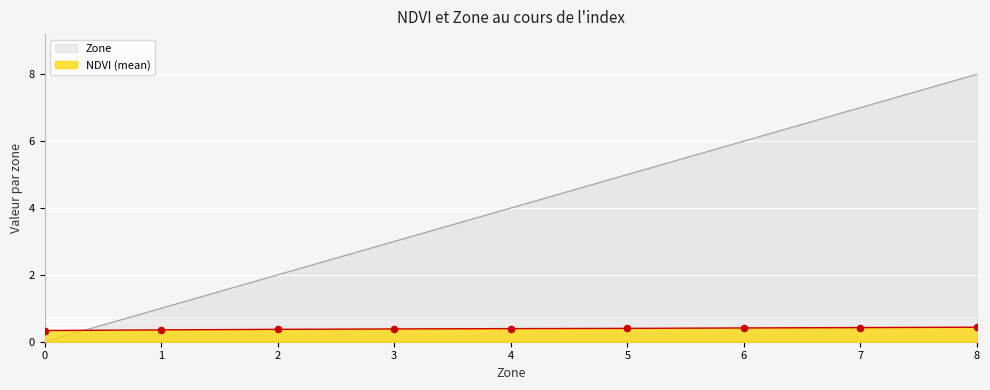

Is the value of Zone at 1 greater than the value of NDVI at 5?

Yes